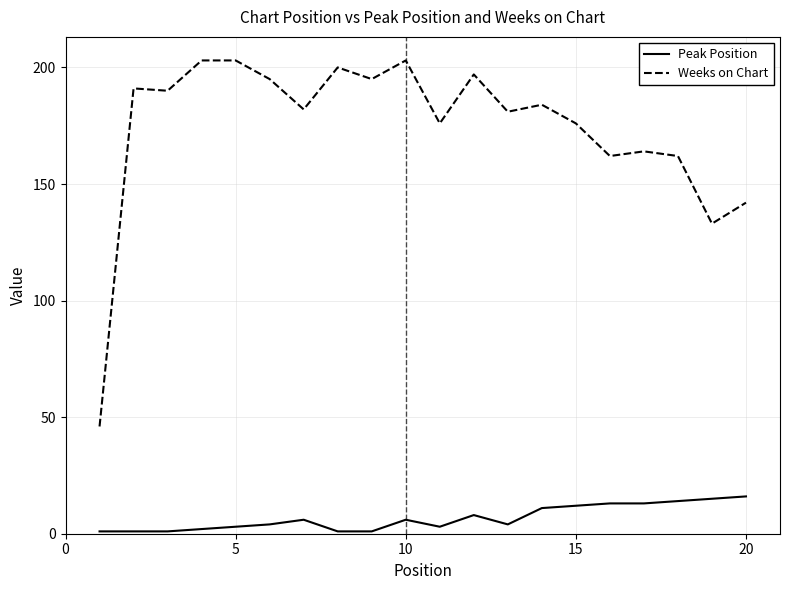

Count the number of data series in this chart.

2